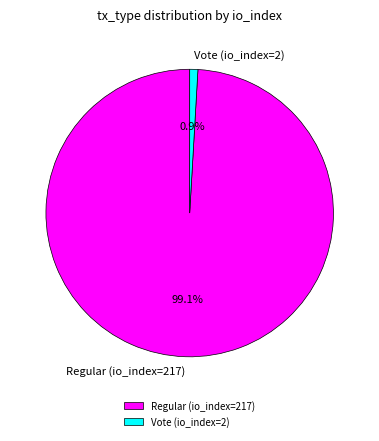

Which has a higher value, Vote (io_index=2) or Regular (io_index=217)?

Regular (io_index=217)